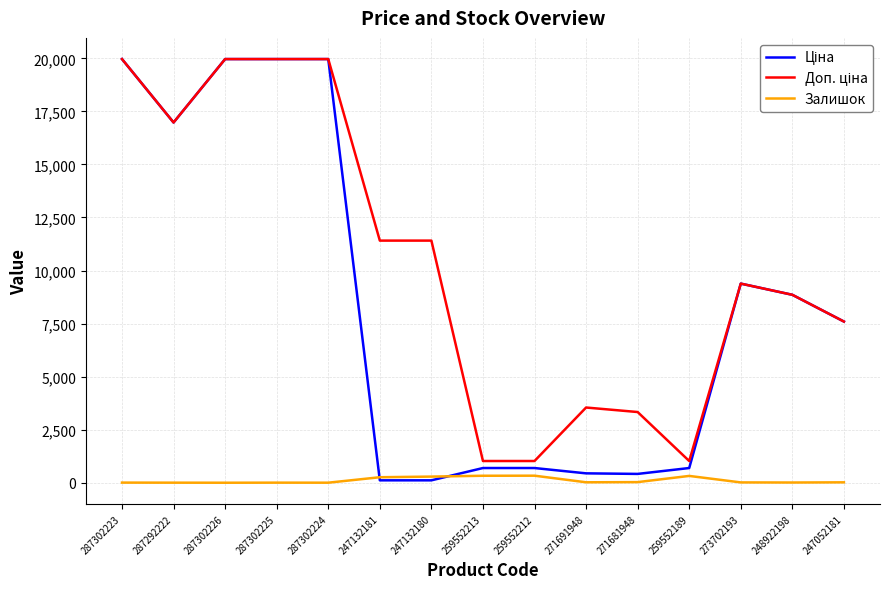

What is the smallest value displayed?

1.0